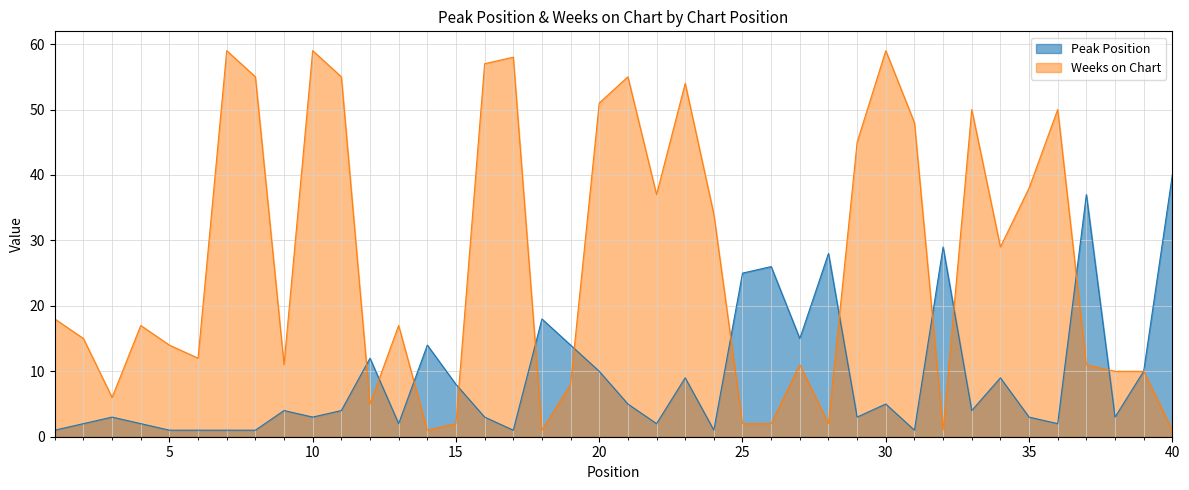

Reading left to right, extract all data points from this chart.

Peak Position: 1	2	3	2	1	1	1	1	4	3	4	12	2	14	8	3	1	18	14	10	5	2	9	1	25	26	15	28	3	5	1	29	4	9	3	2	37	3	10	40
Weeks on Chart: 18	15	6	17	14	12	59	55	11	59	55	5	17	1	2	57	58	1	8	51	55	37	54	34	2	2	11	2	45	59	48	1	50	29	38	50	11	10	10	1